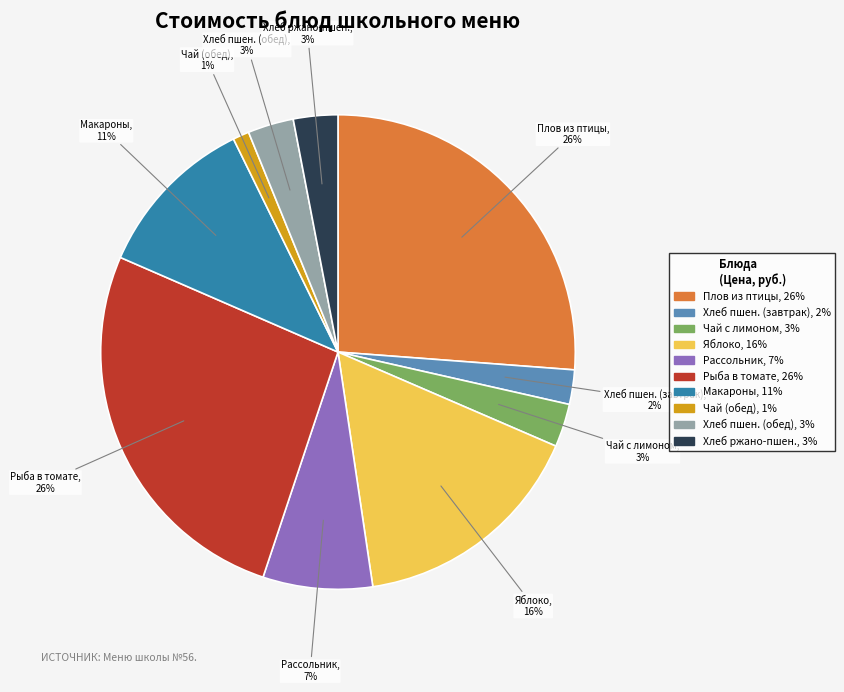

Is there any slice that represents more than half of the pie?

No